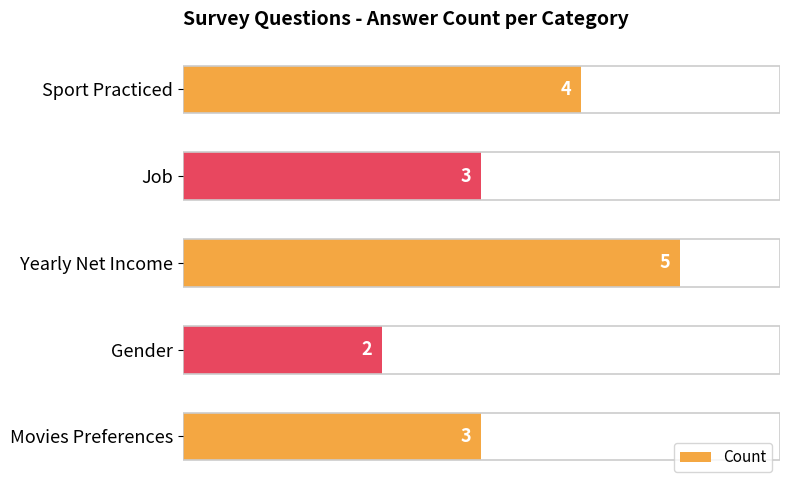

Approximately how many times larger is the value at Movies Preferences compared to Yearly Net Income?

0.6